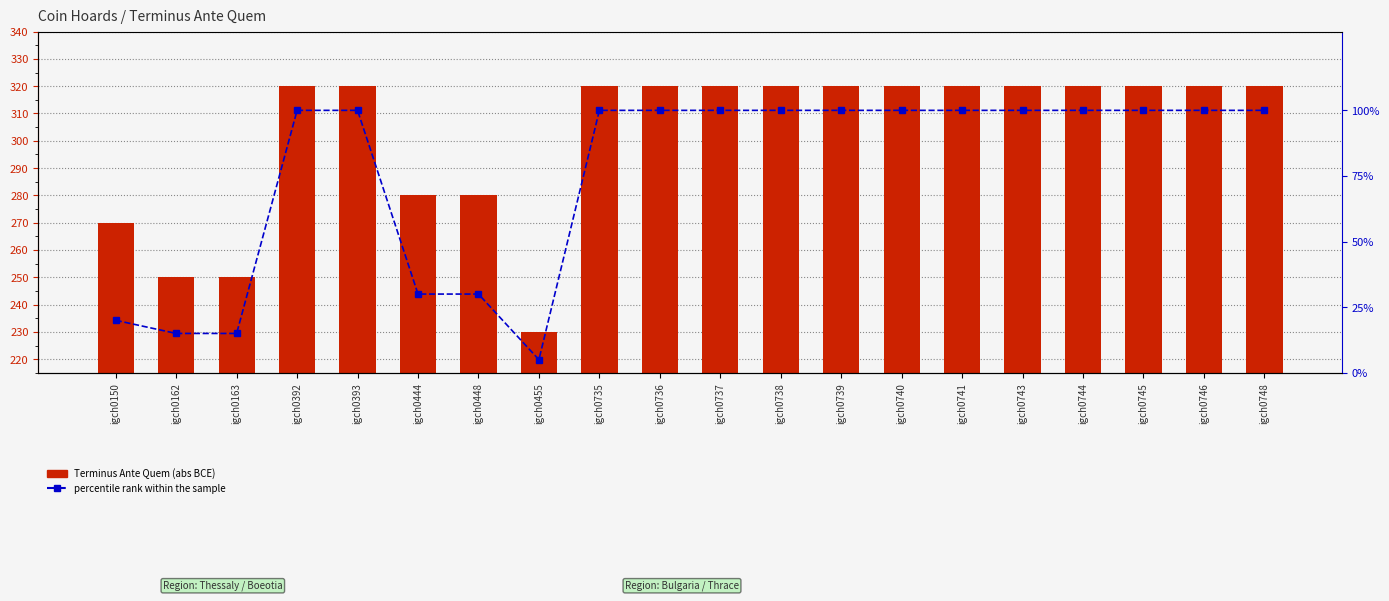

Rank the series at igch0737 from lowest to highest value.

percentile rank within the sample, Terminus Ante Quem (abs value)